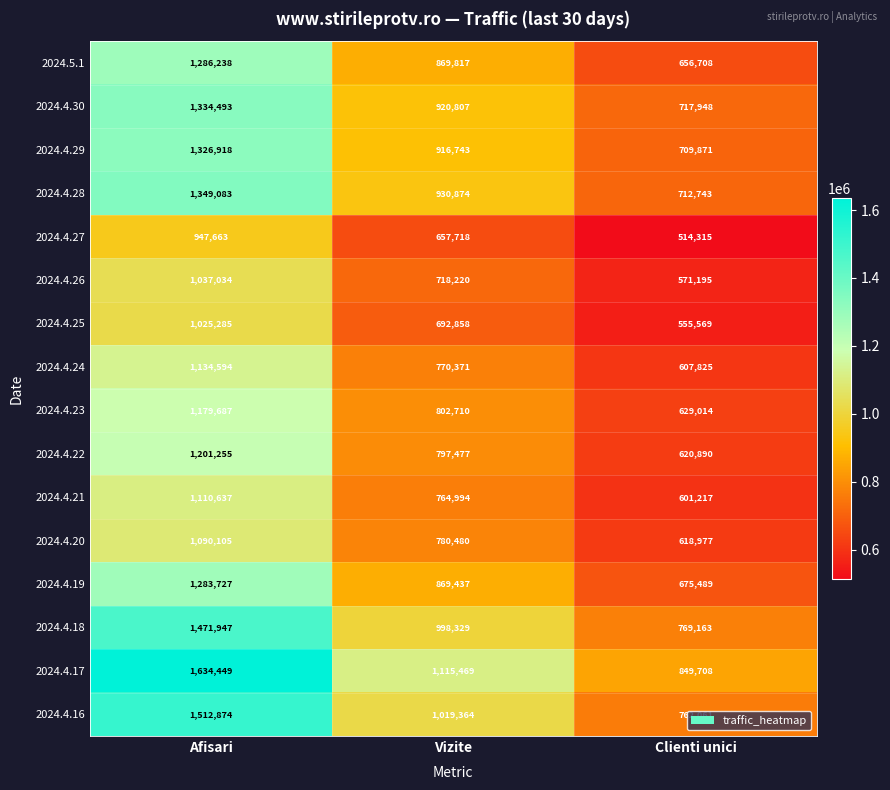

At which label does 2024.4.23 reach its peak?

Afisari